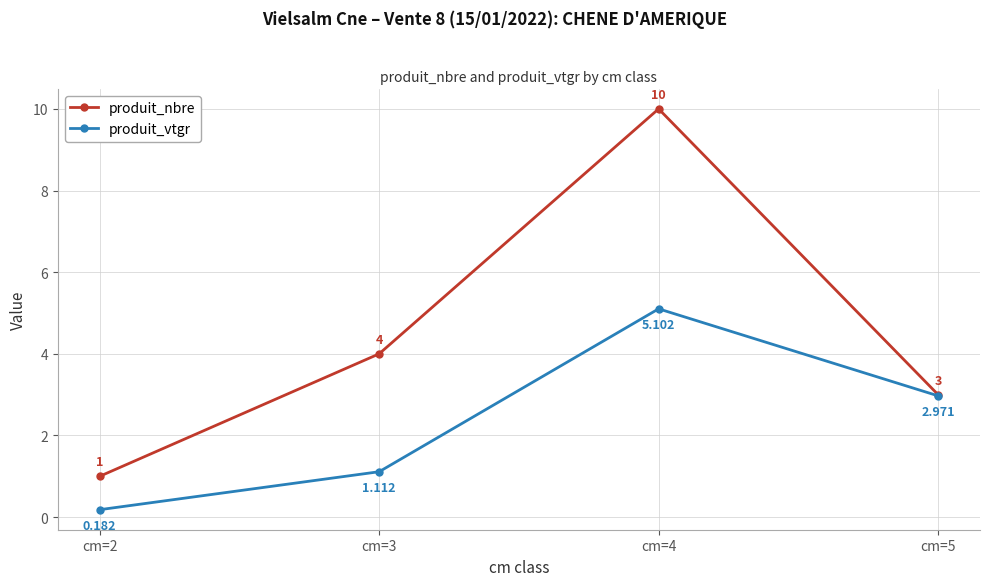

Rank the series by their maximum value, from lowest to highest.

produit_vtgr, produit_nbre